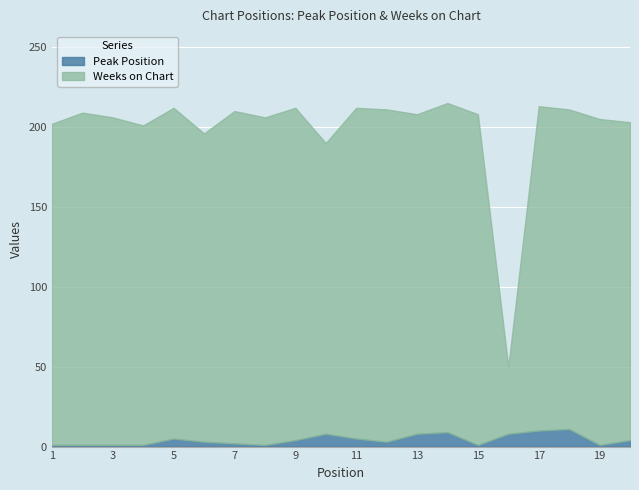

Count the Peak Position values in the range 1 to 8.

17